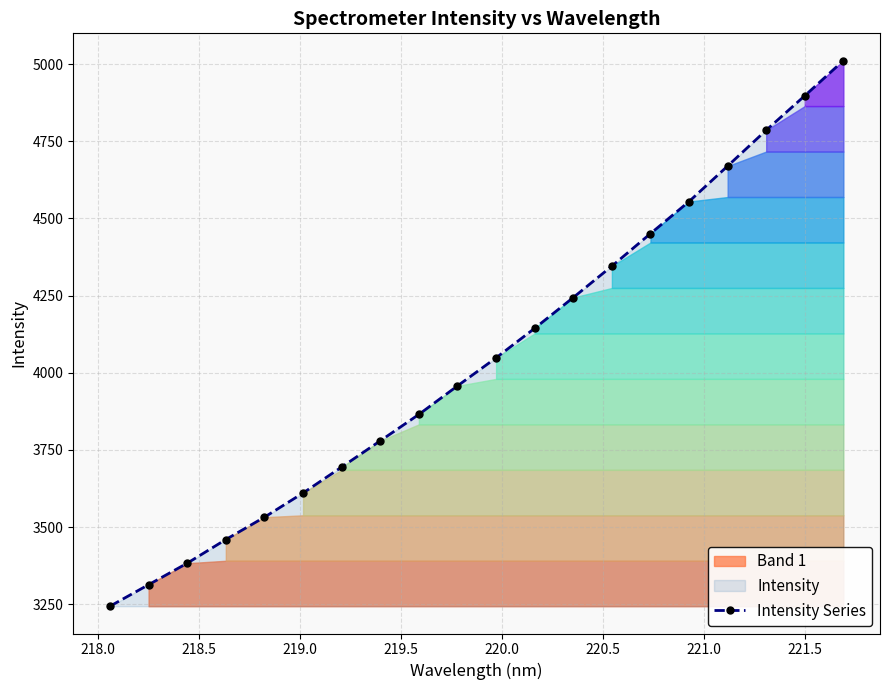

True or false: Intensity Series has more than 1 interior local peaks.

False